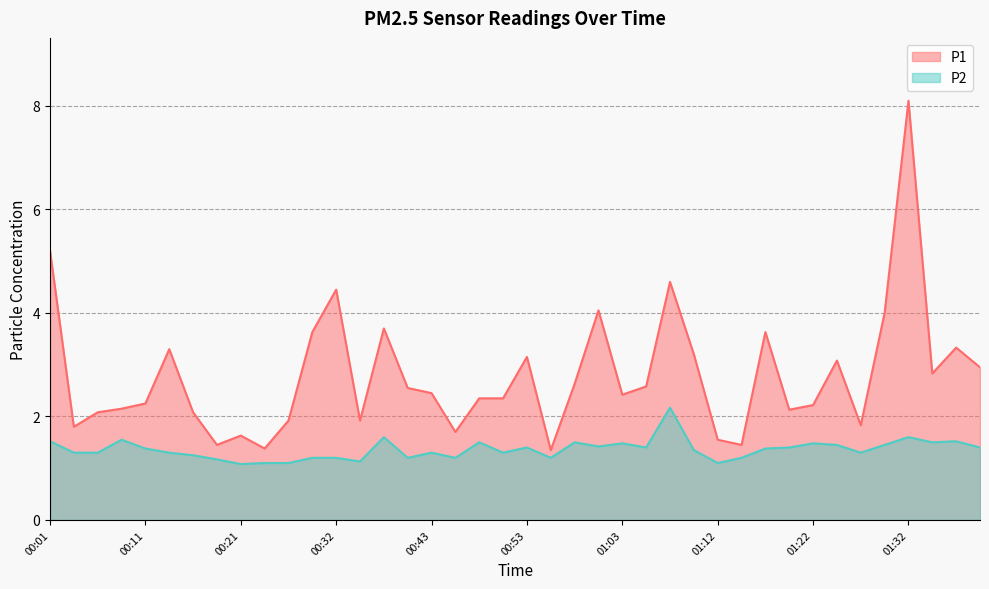

At which label is P1 closest to 4?

01:29